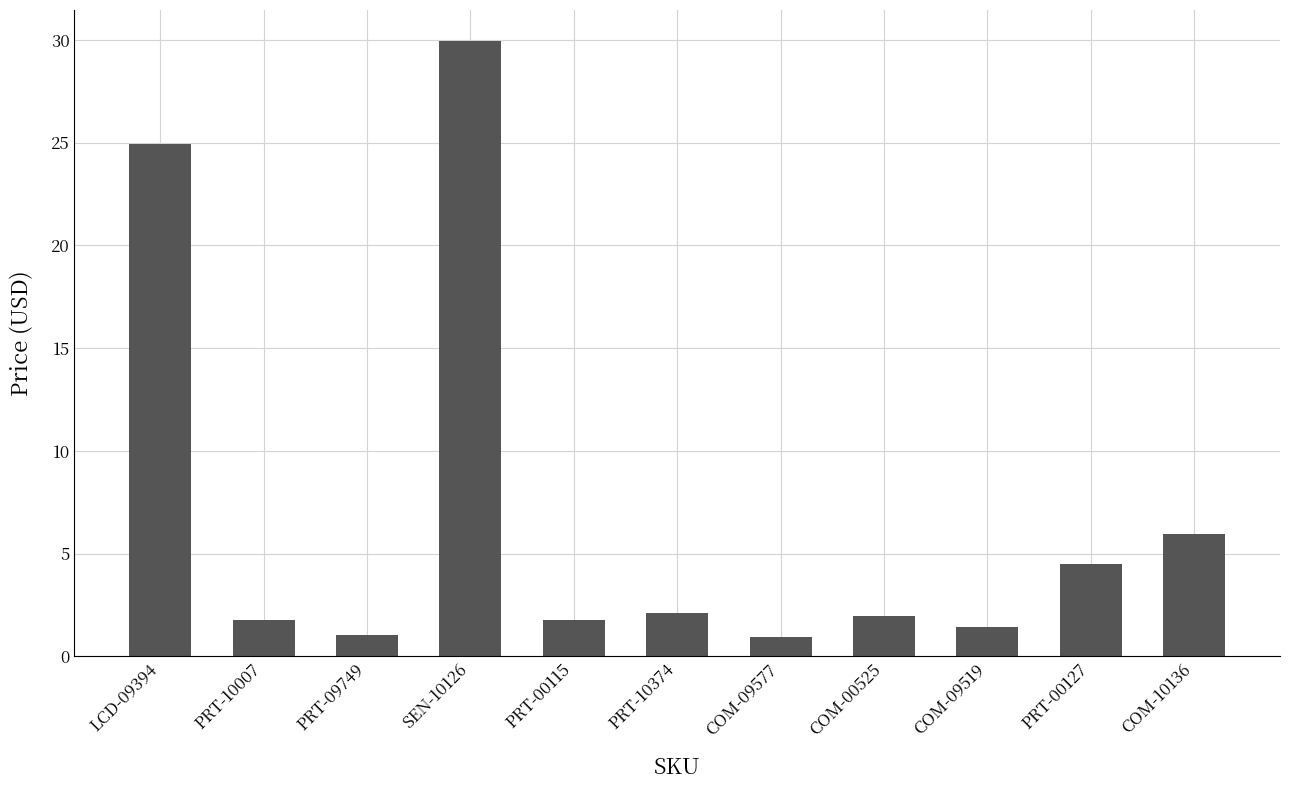

Between PRT-10007 and COM-09577, which is larger?

PRT-10007